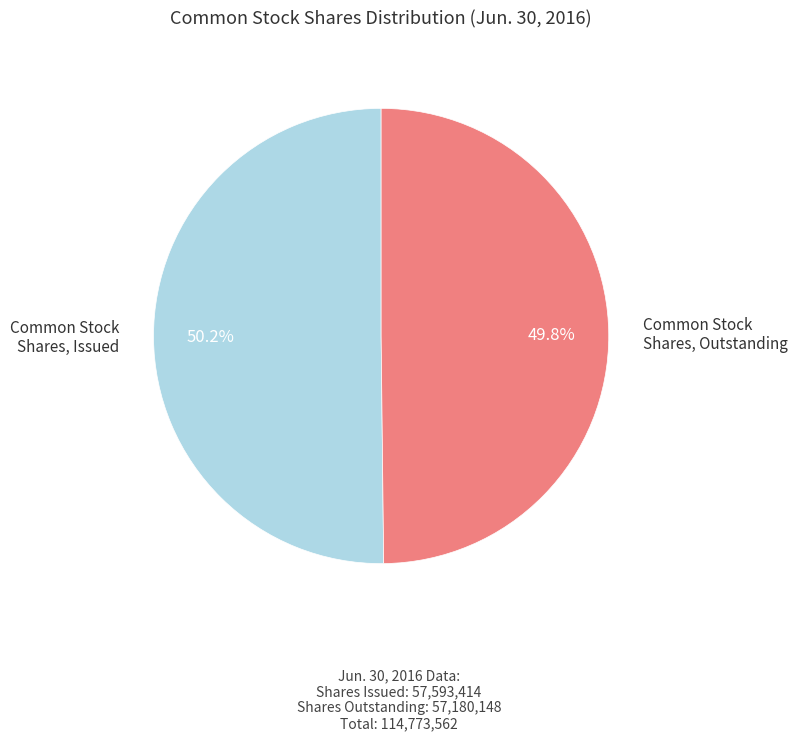

Is there a majority slice in this chart?

Yes